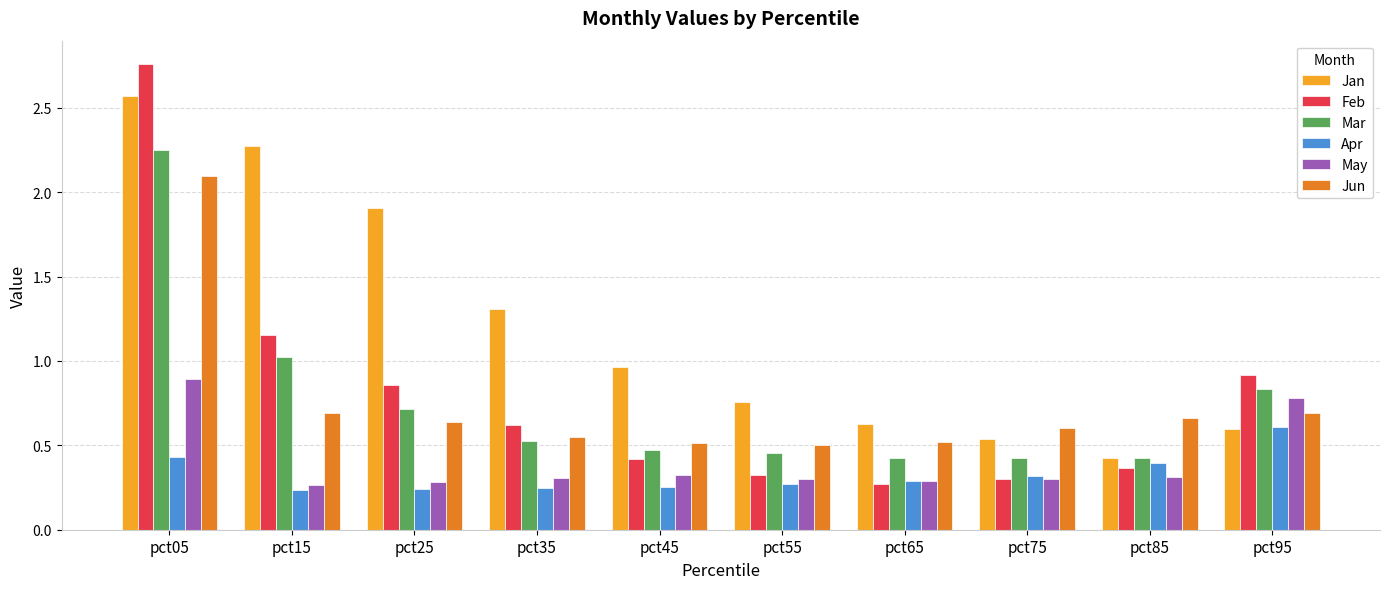

At which label does Jan reach its peak?

pct05